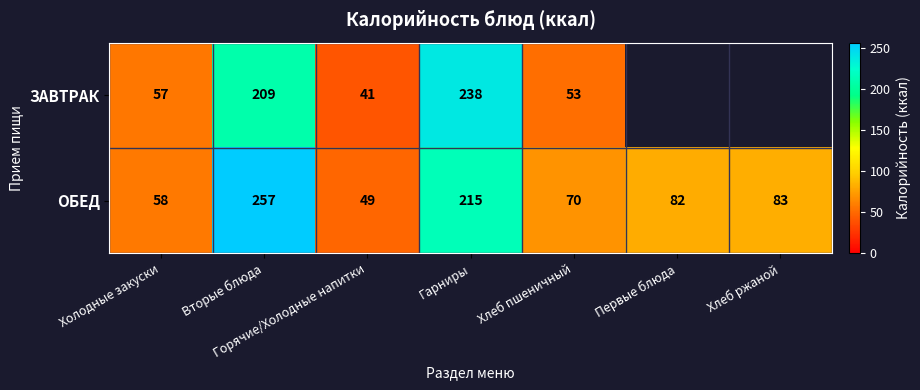

Which category has the lowest value in the ОБЕД series?

Горячие/Холодные напитки